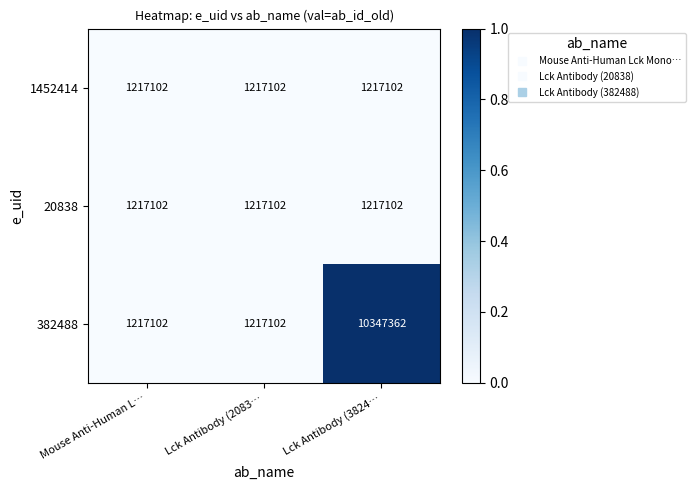

What is the spread (max minus min) of values at Lck Antibody (3824…?

9130260